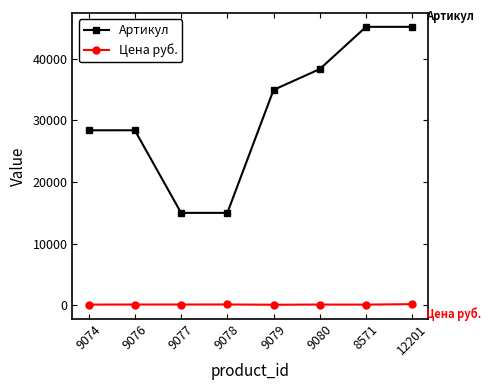

How many interior local valleys does the Артикул series have?

1